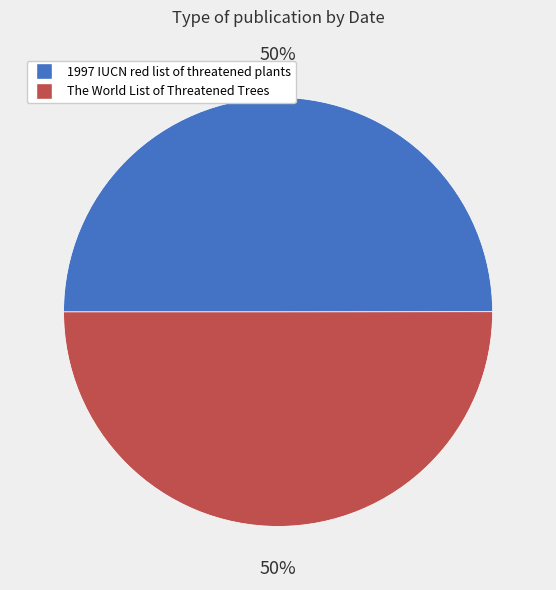

Approximately how many times larger is the value at 1997 IUCN red list of threatened plants compared to The World List of Threatened Trees?

1.0